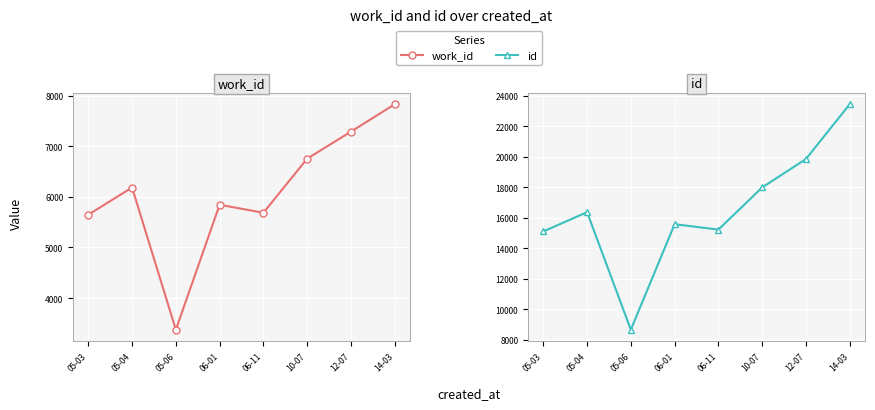

What are all the series names shown in the legend?

work_id, id